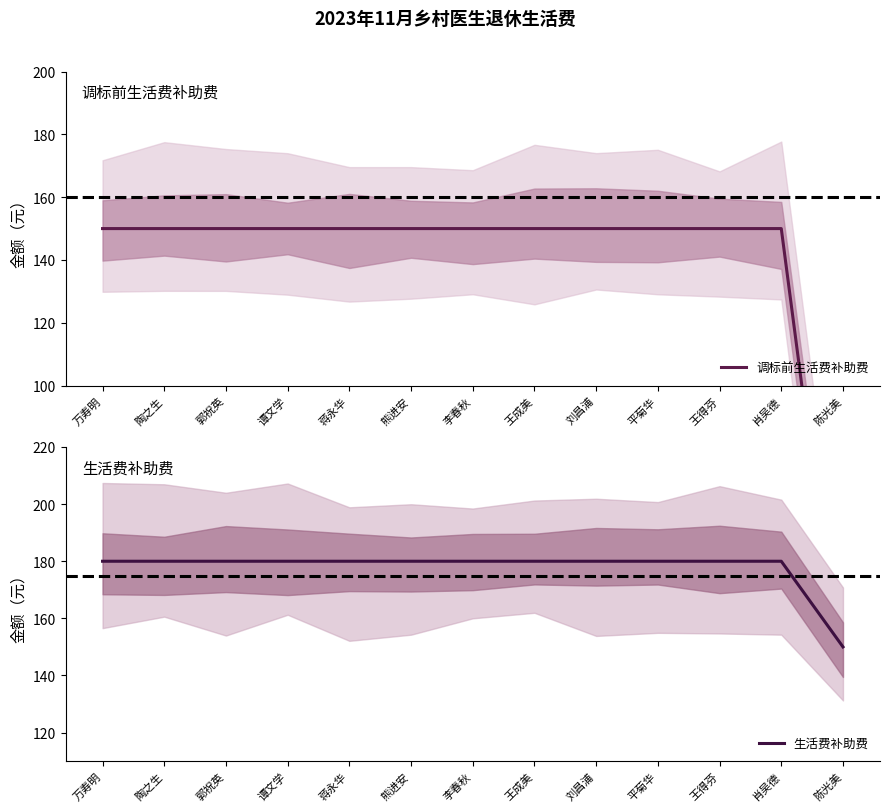

What is the total value across all series at 熊进安?

330